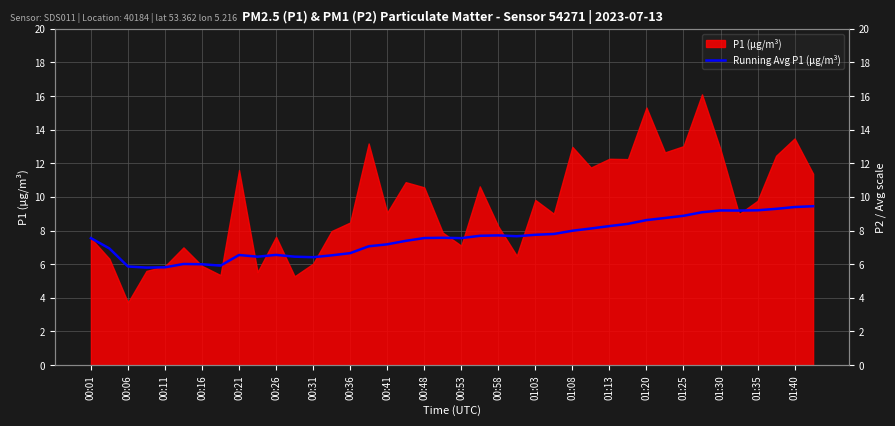

Is it true that the value at 25 is 7.8?

True